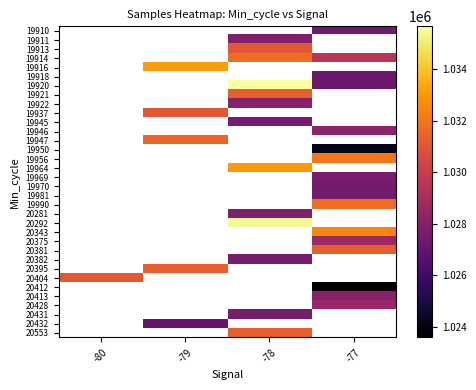

What is the maximum value shown in the chart?

1035663.0